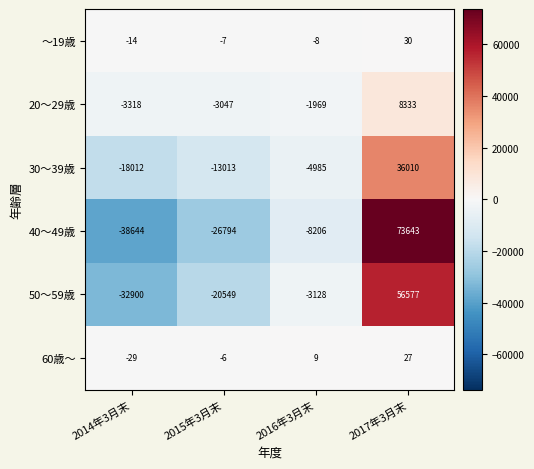

At which label does ～19歳 first exceed -7?

2017年3月末